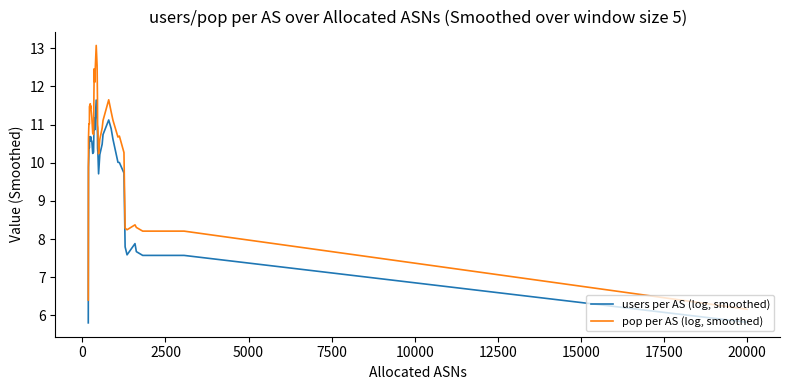

List the series in order of their overall mean, lowest first.

users per AS (log, smoothed), pop per AS (log, smoothed)